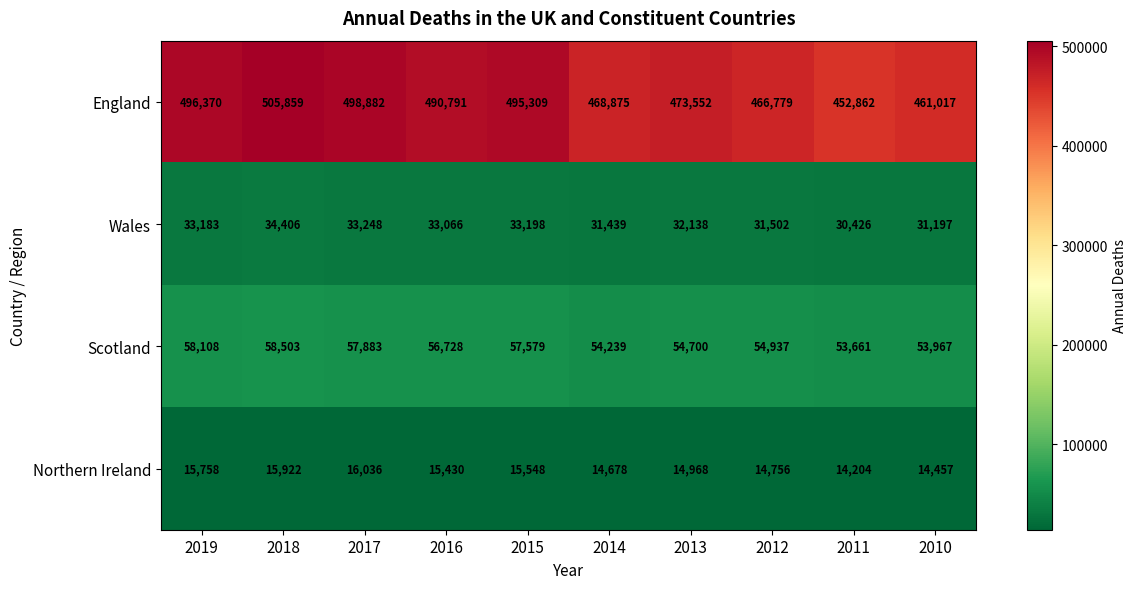

What is the difference between the maximum and second lowest values in the Scotland series?

4536